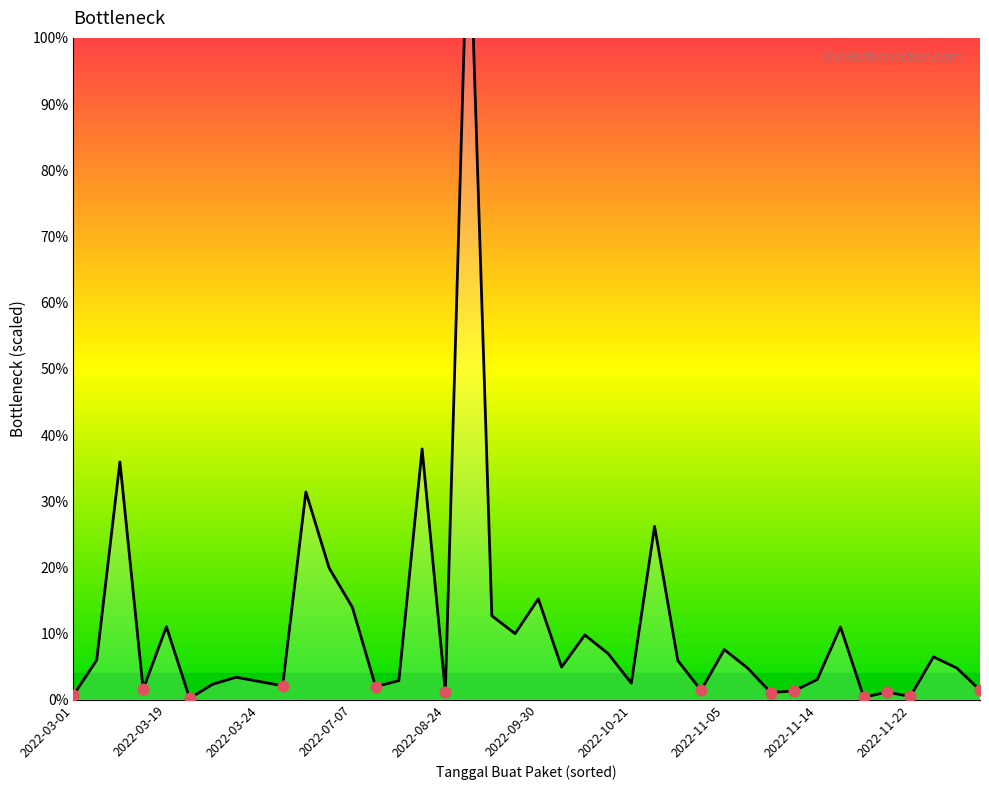

Approximately how many times larger is the value at 37 compared to 2022-10-21?

2.7